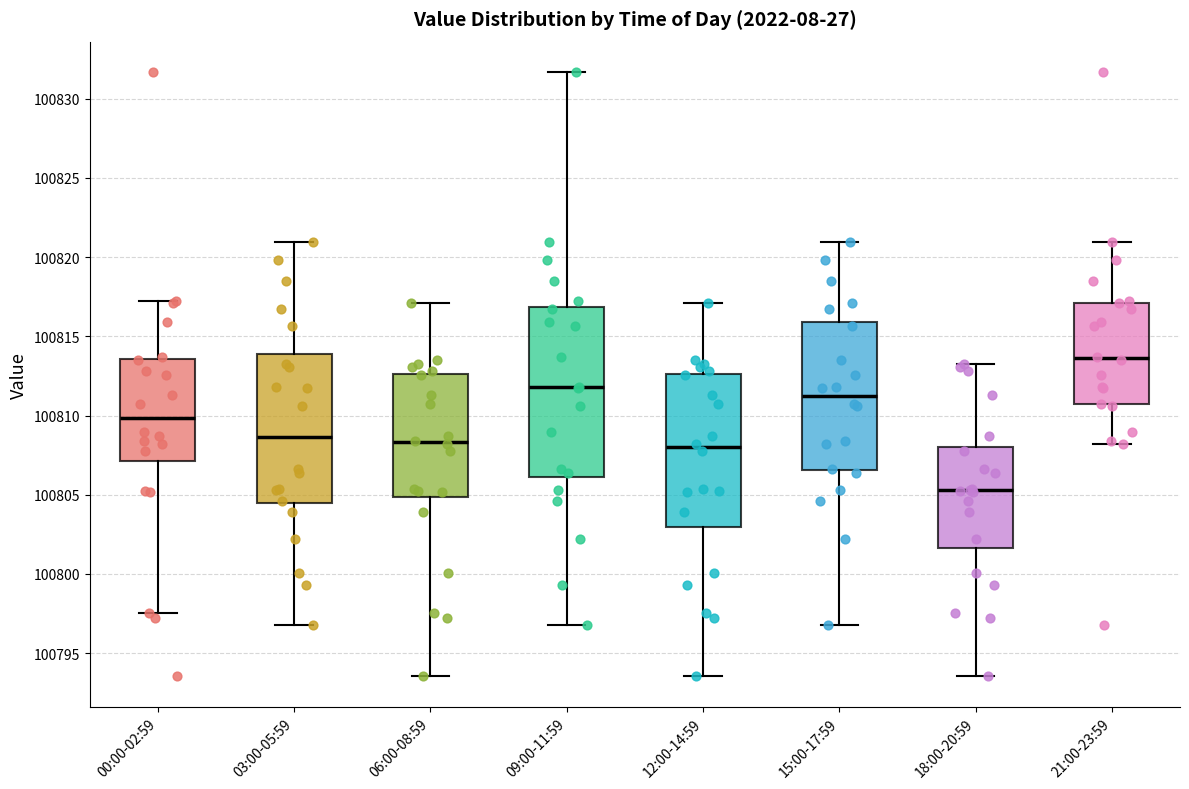

Reading left to right, read every box against the y-axis: the position of its median line, the range the box covers, and the ends of its whiskers. The values are not printed on the chart, so give them approximately, as read against the axis.

00:00-02:59: median 100810.0, box 100807.0 to 100813.5, whiskers 100797.5 to 100817.5
03:00-05:59: median 100808.5, box 100804.5 to 100814.0, whiskers 100797.0 to 100821.0
06:00-08:59: median 100808.5, box 100805.0 to 100812.5, whiskers 100793.5 to 100817.0
09:00-11:59: median 100812.0, box 100806.0 to 100817.0, whiskers 100797.0 to 100831.5
12:00-14:59: median 100808.0, box 100803.0 to 100812.5, whiskers 100793.5 to 100817.0
15:00-17:59: median 100811.5, box 100806.5 to 100816.0, whiskers 100797.0 to 100821.0
18:00-20:59: median 100805.5, box 100801.5 to 100808.0, whiskers 100793.5 to 100813.5
21:00-23:59: median 100813.5, box 100810.5 to 100817.0, whiskers 100808.0 to 100821.0